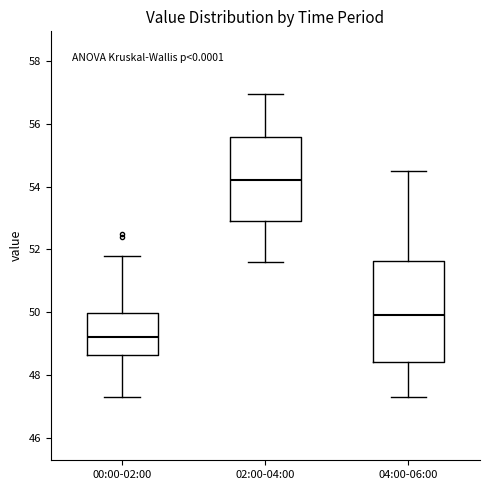

Comparing the boxes themselves (not the whiskers), which one is the tallest?

04:00-06:00